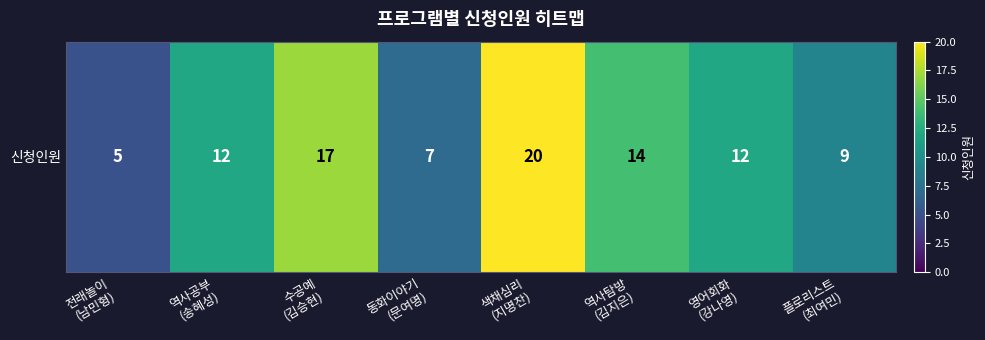

Reading right to left, list all the values displayed in this chart.

9	12	14	20	7	17	12	5